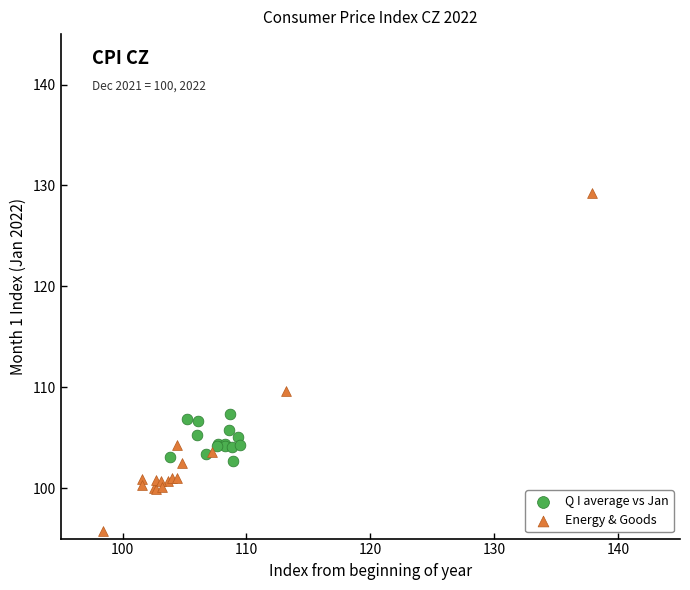

Which series contains the highest Y value?

Energy & Goods